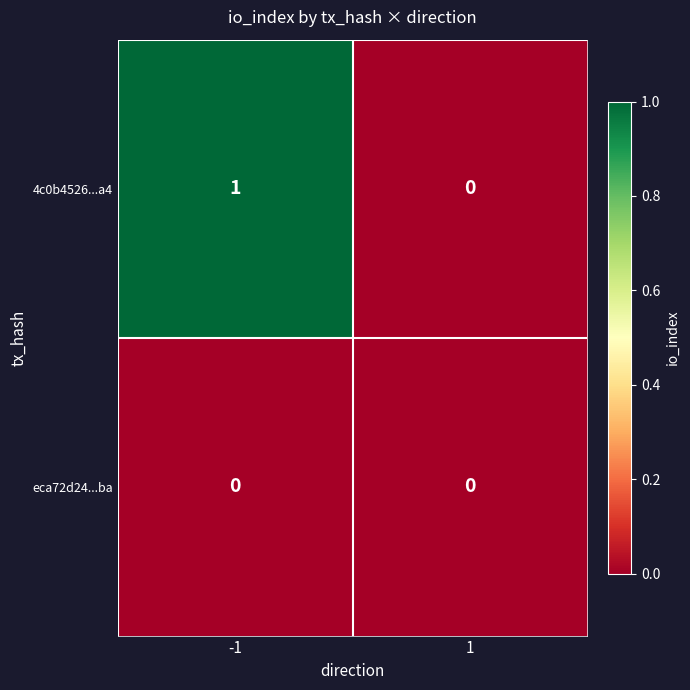

Which series has the largest range (max minus min)?

4c0b4526...a4